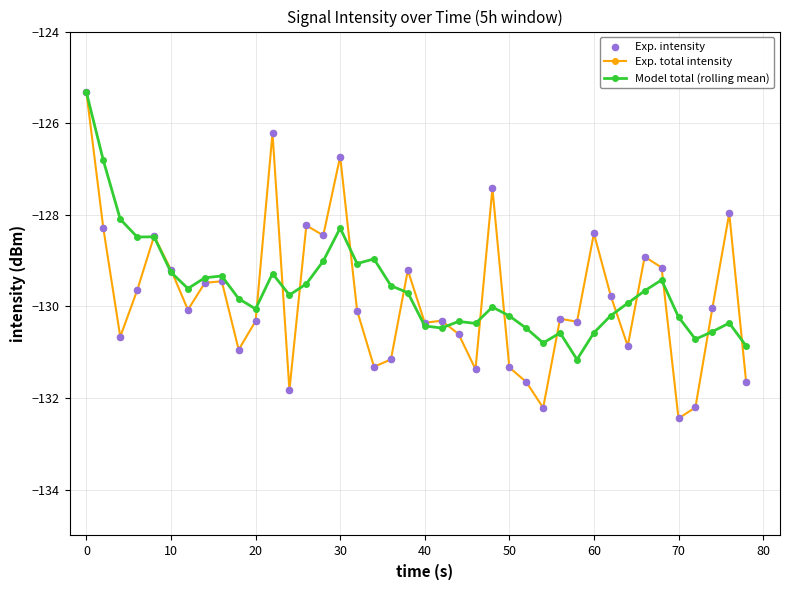

Which series has the widest spread of values?

Exp. total intensity